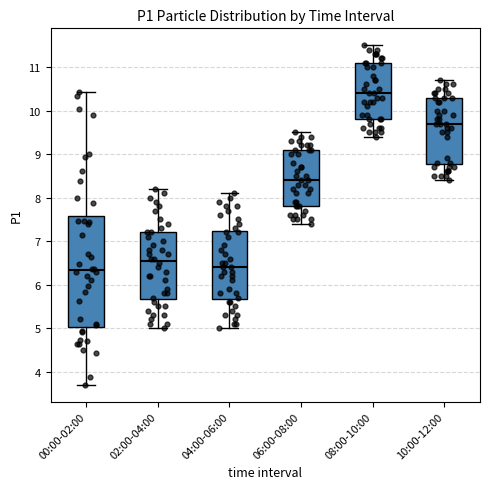

Which box is the tallest, from its lower edge to its upper edge?

00:00-02:00